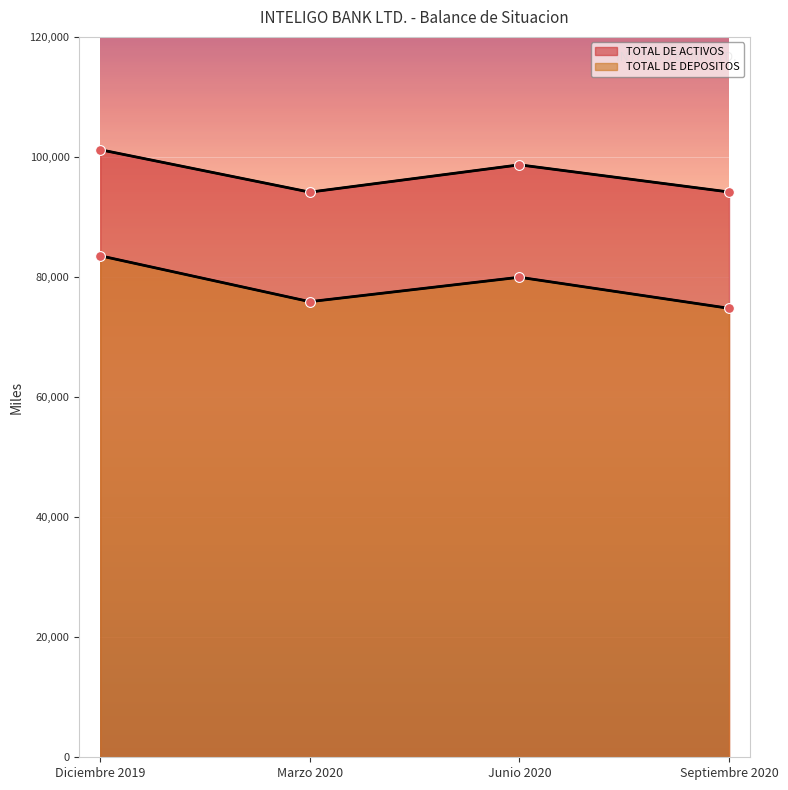

At which category is the sum across all series the highest?

Diciembre 2019